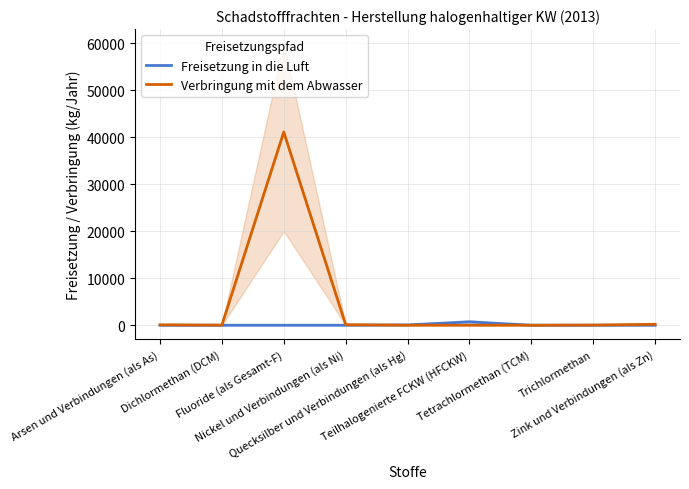

The value of Verbringung mit dem Abwasser at Arsen und Verbindungen (als As) is 26. True or false?

False